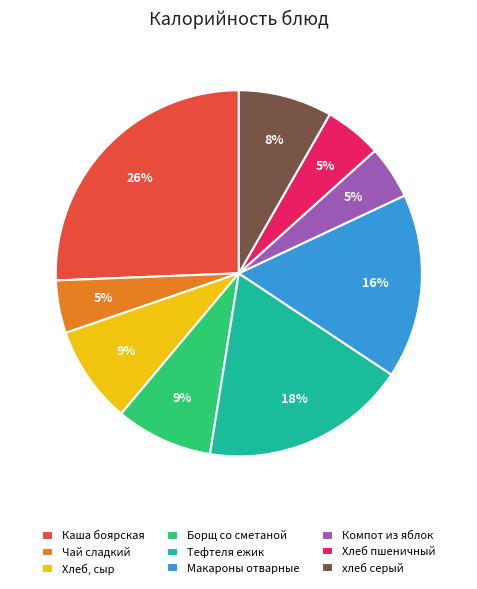

What is the largest slice in the pie chart?

Каша боярская